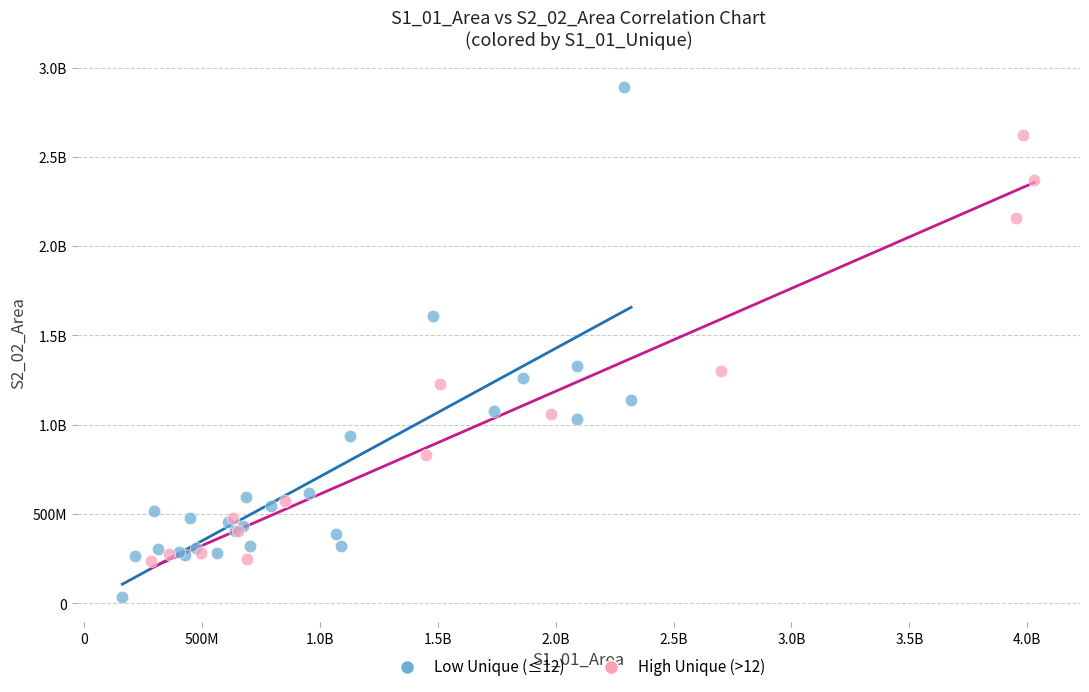

What are all the series names shown in the legend?

Low Unique (≤12), High Unique (>12)